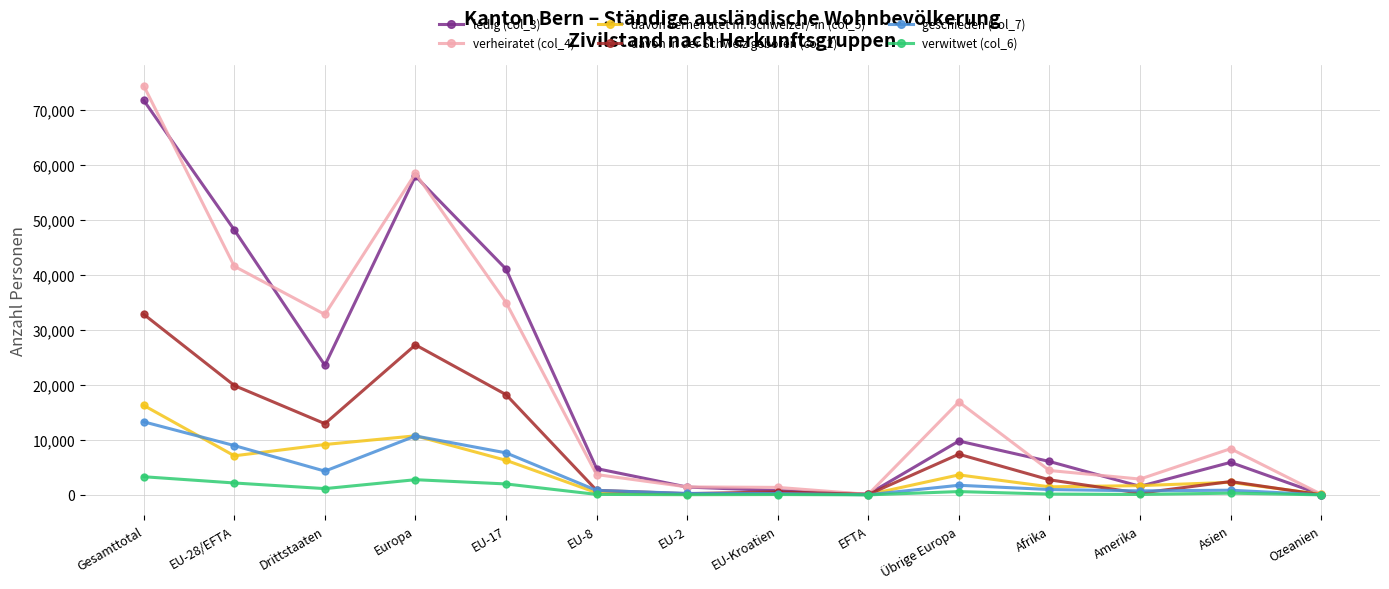

True or false: verwitwet (col_6) has a value of 31 at EU-2.

True